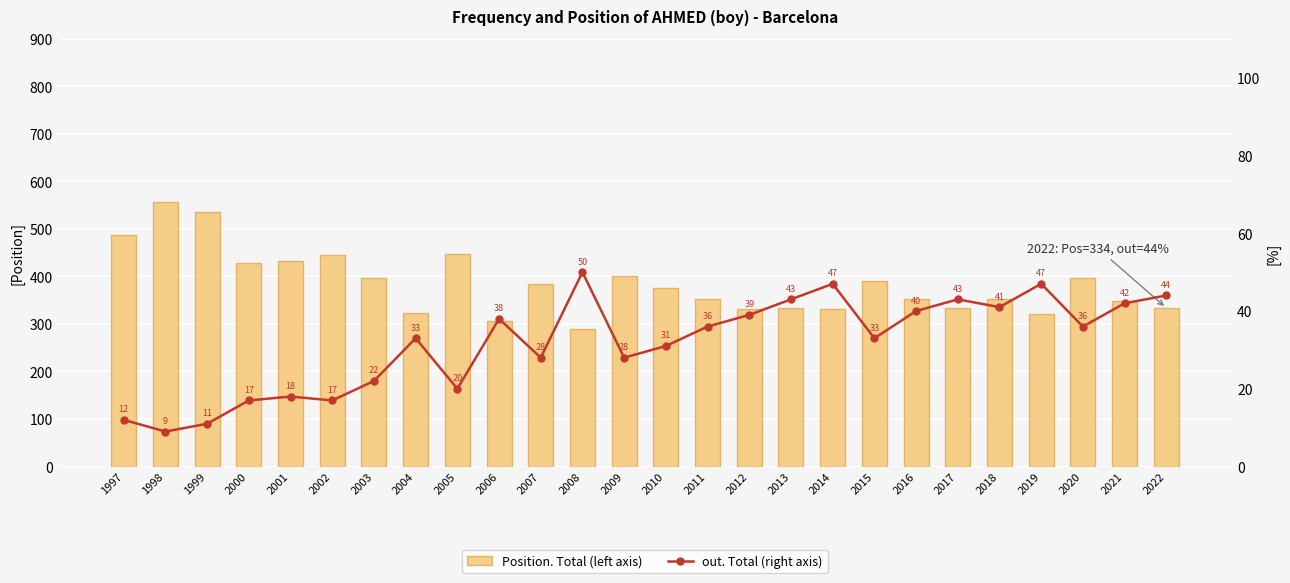

What is the difference between the Position. Total (left axis) values at 2007 and 2008?

96